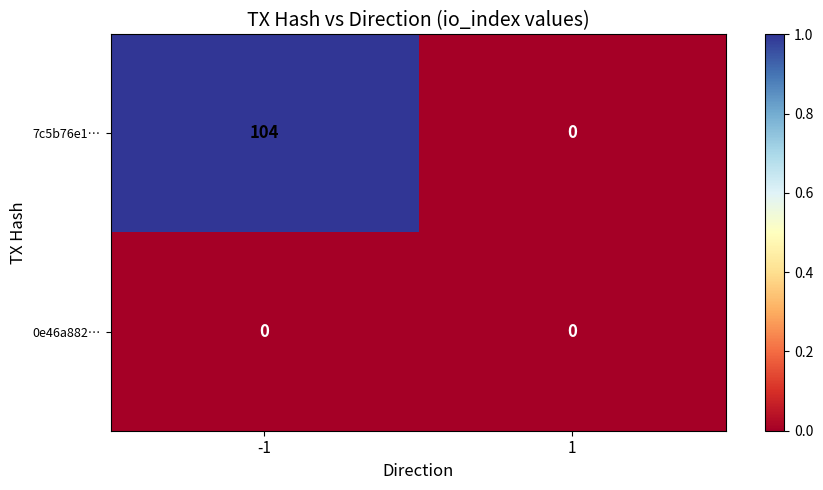

Reading left to right, list all the values displayed in this chart.

7c5b76e1…: -1=104	1=0
0e46a882…: -1=0	1=0